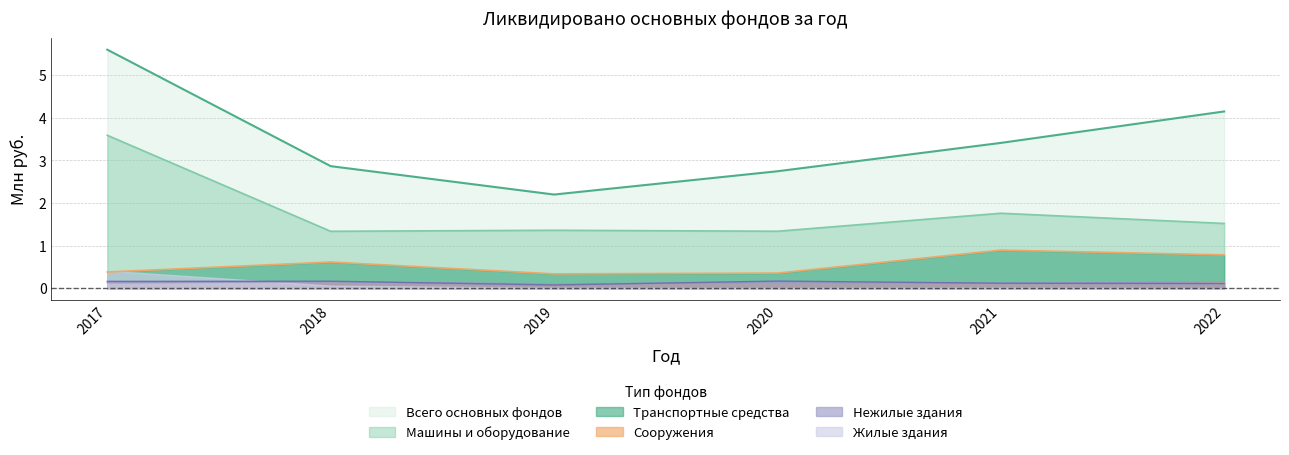

What is the sum of the Транспортные средства values at 2017 and 2018?

1.0